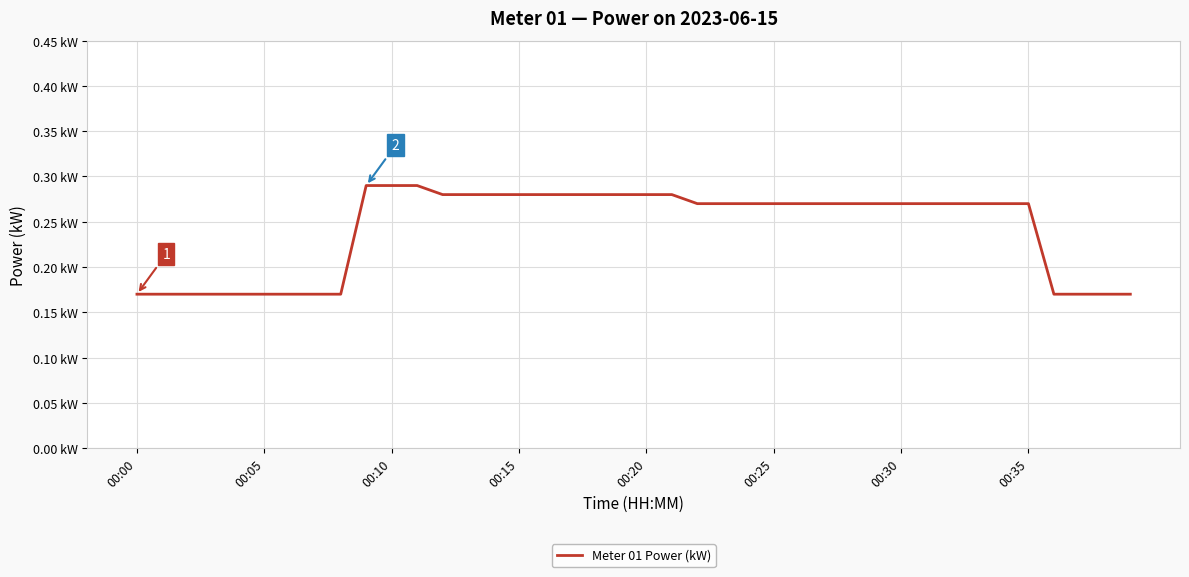

What is the value of the 29th point from the left?

0.3